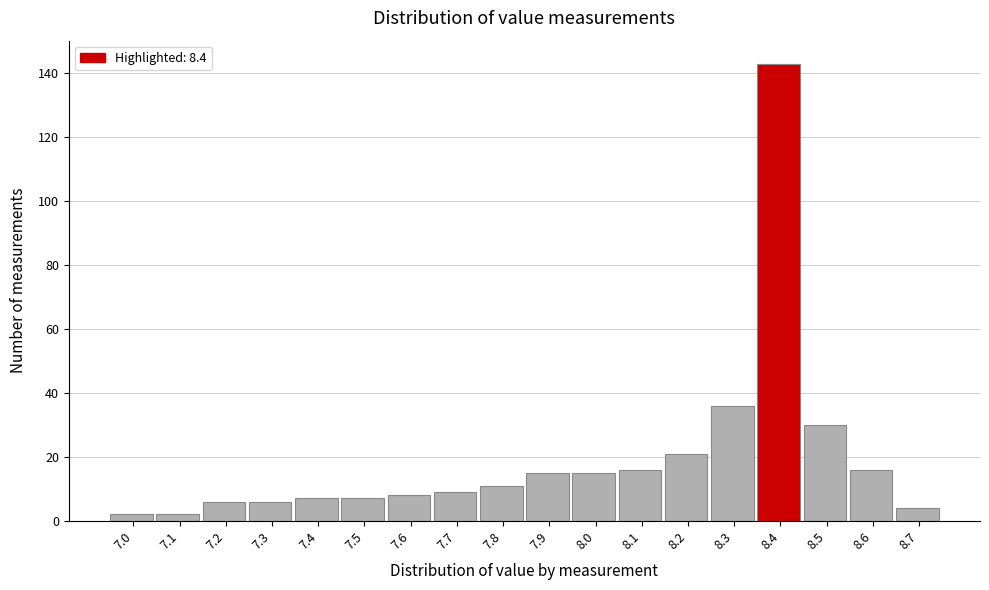

Over which range of the x-axis is the bar tallest?

8.35 to 8.45